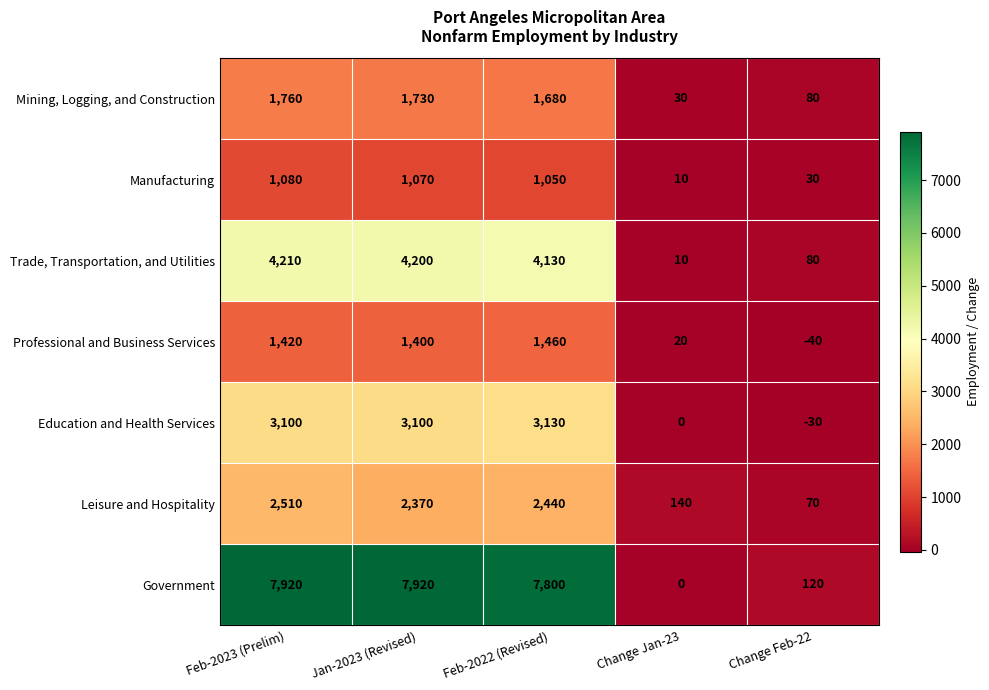

How many categories are shown in the chart?

5